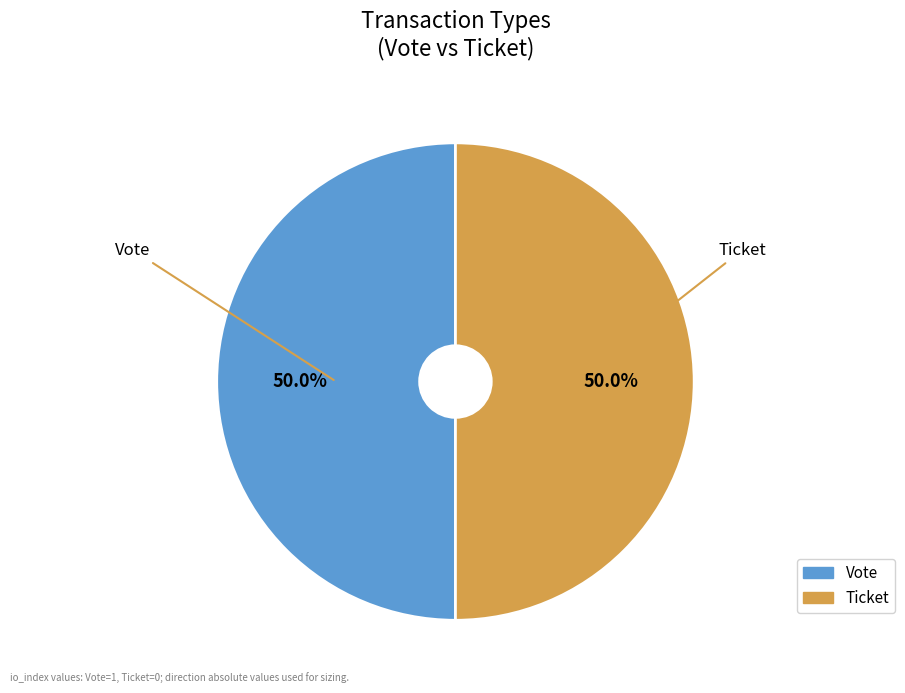

Do Ticket and Vote together represent more than half of the pie?

Yes